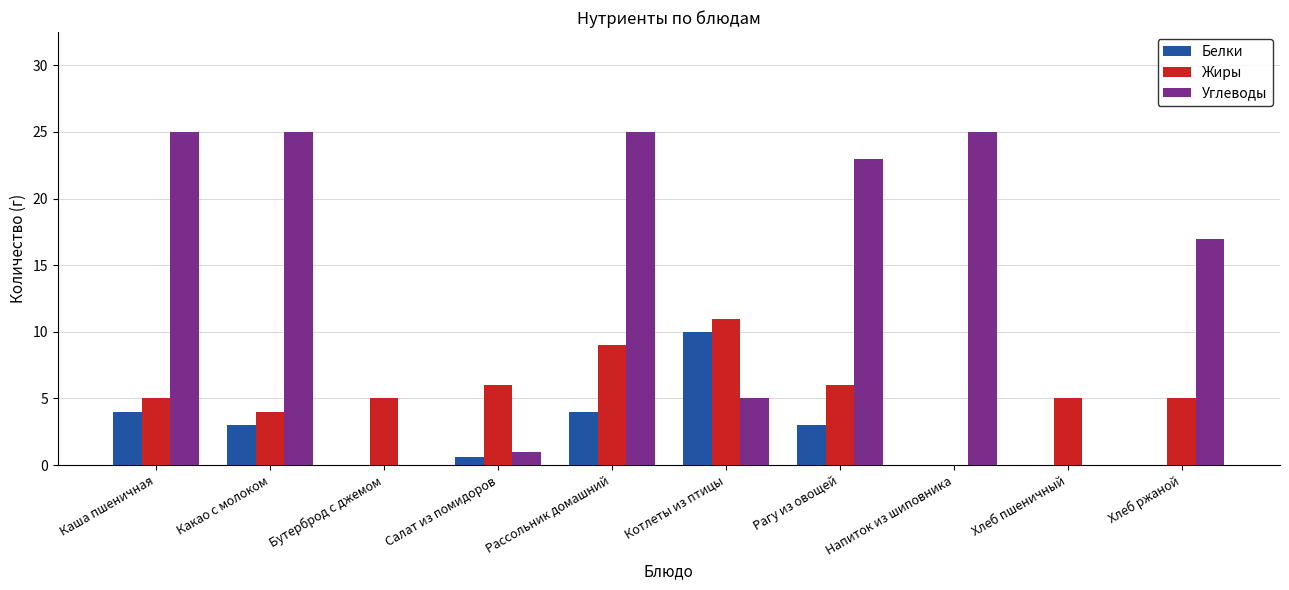

Reading left to right, extract all data points from this chart.

Белки: Каша пшеничная=4.0	Какао с молоком=3.0	Бутерброд с джемом=0.0	Салат из помидоров=0.6	Рассольник домашний=4.0	Котлеты из птицы=10.0	Рагу из овощей=3.0	Напиток из шиповника=0.0	Хлеб пшеничный=0.0	Хлеб ржаной=0.0
Жиры: Каша пшеничная=5.0	Какао с молоком=4.0	Бутерброд с джемом=5.0	Салат из помидоров=6.0	Рассольник домашний=9.0	Котлеты из птицы=11.0	Рагу из овощей=6.0	Напиток из шиповника=0.0	Хлеб пшеничный=5.0	Хлеб ржаной=5.0
Углеводы: Каша пшеничная=25.0	Какао с молоком=25.0	Бутерброд с джемом=0.0	Салат из помидоров=1.0	Рассольник домашний=25.0	Котлеты из птицы=5.0	Рагу из овощей=23.0	Напиток из шиповника=25.0	Хлеб пшеничный=0.0	Хлеб ржаной=17.0